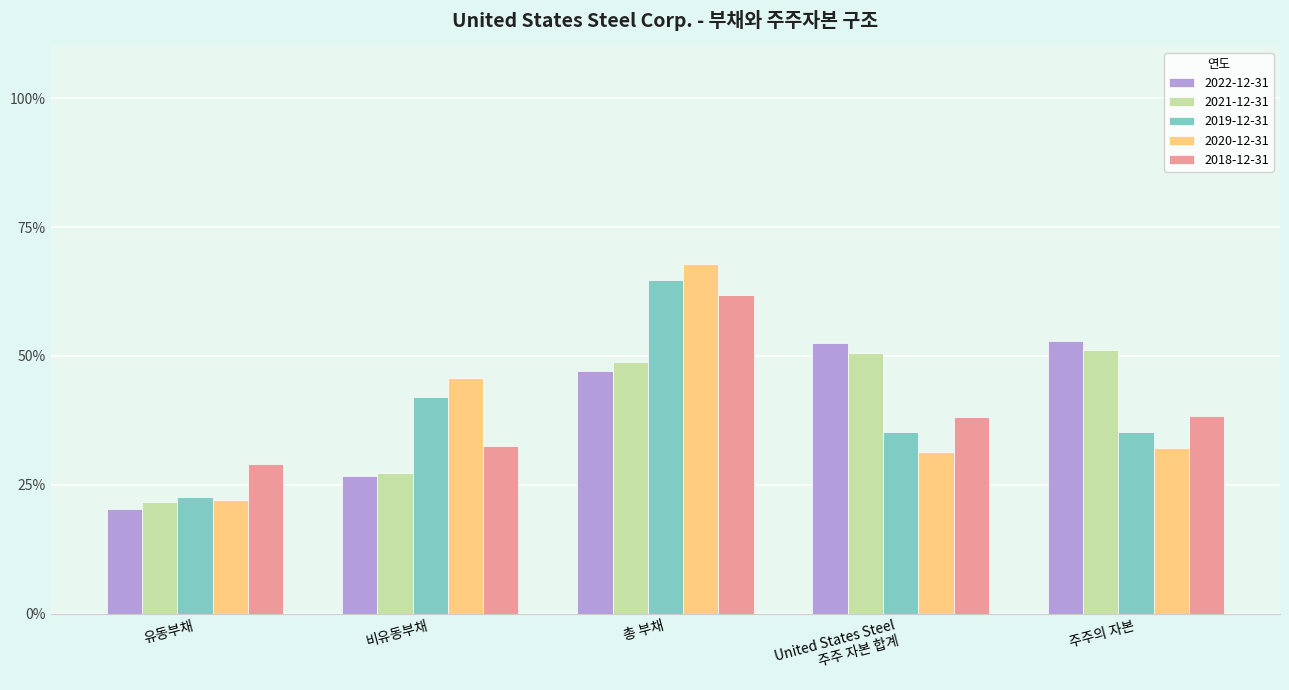

Which category has the highest value in the 2018-12-31 series?

총 부채